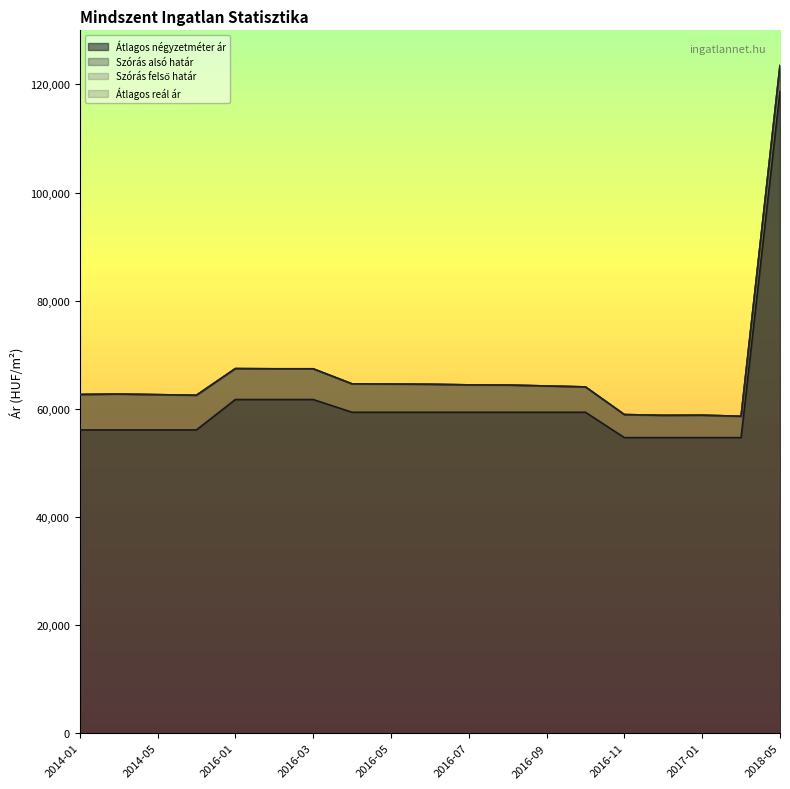

Which category has the lowest value in the Szórás alsó határ series?

2017-02